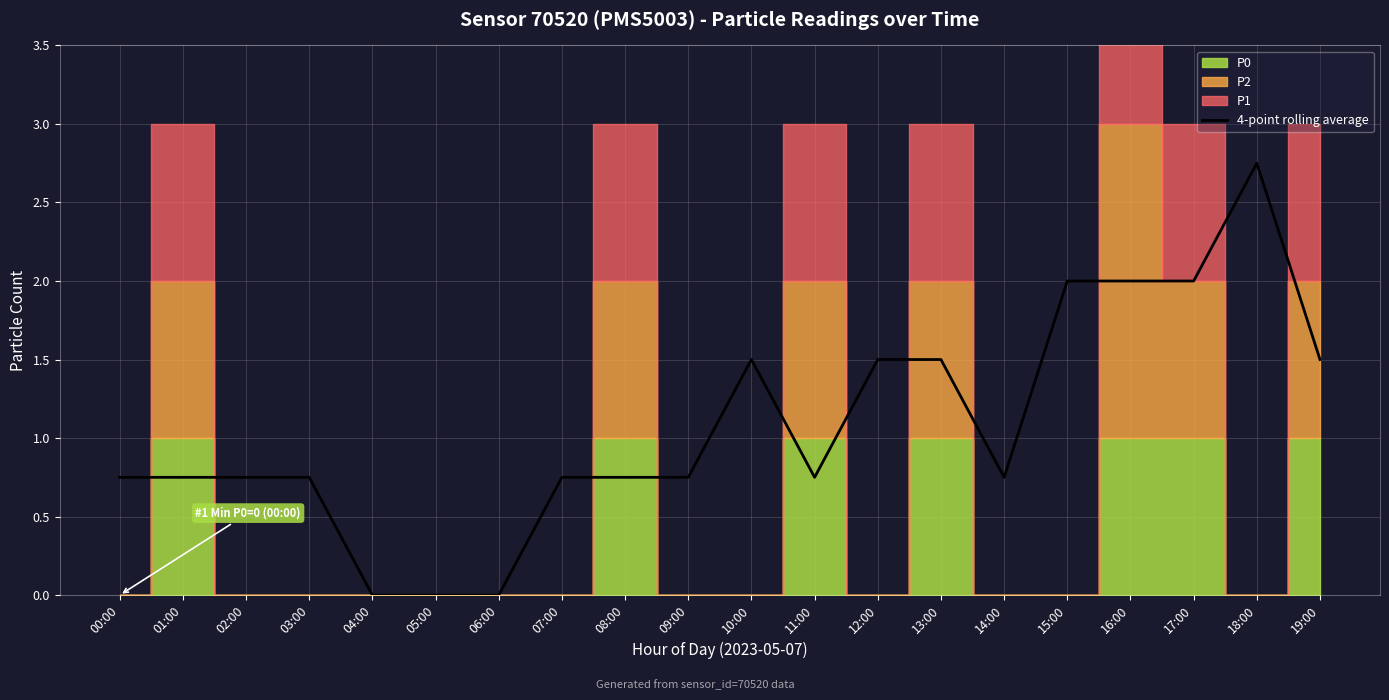

Rank the categories by value from lowest to highest.

04:00, 05:00, 06:00, 00:00, 01:00, 02:00, 03:00, 07:00, 08:00, 09:00, 11:00, 14:00, 10:00, 12:00, 13:00, 19:00, 15:00, 16:00, 17:00, 18:00